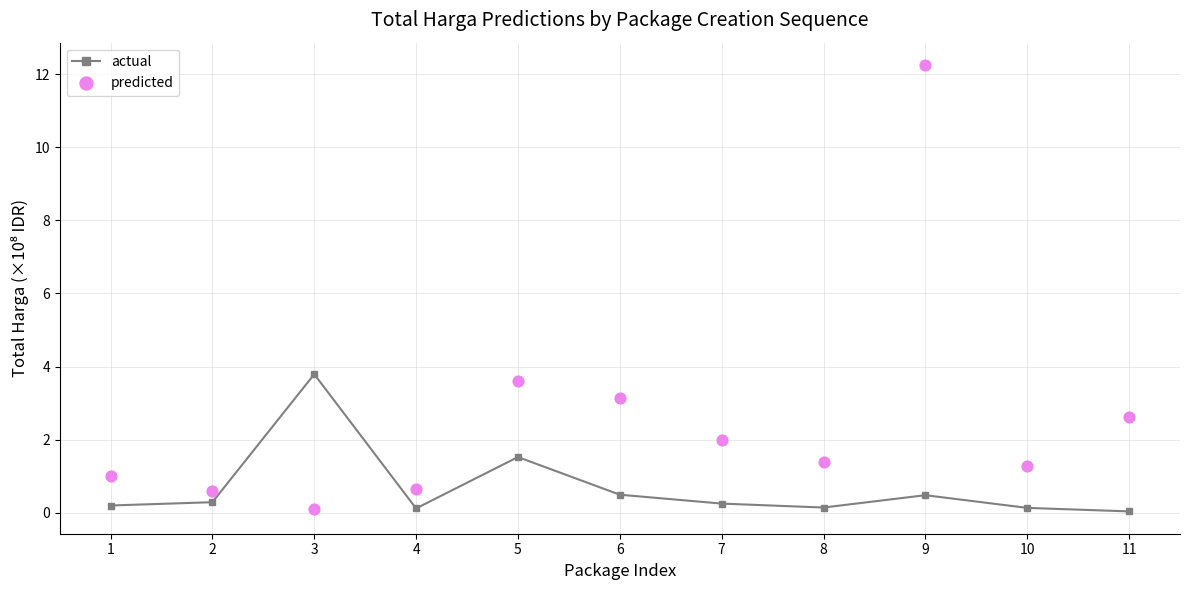

What is the total value across all series at 8?

1.5